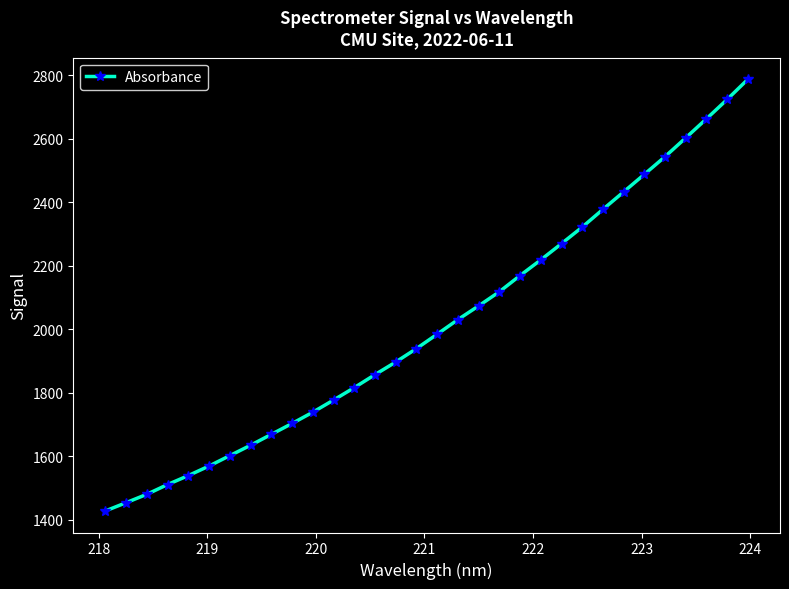

What is the sum of all values?

64412.1